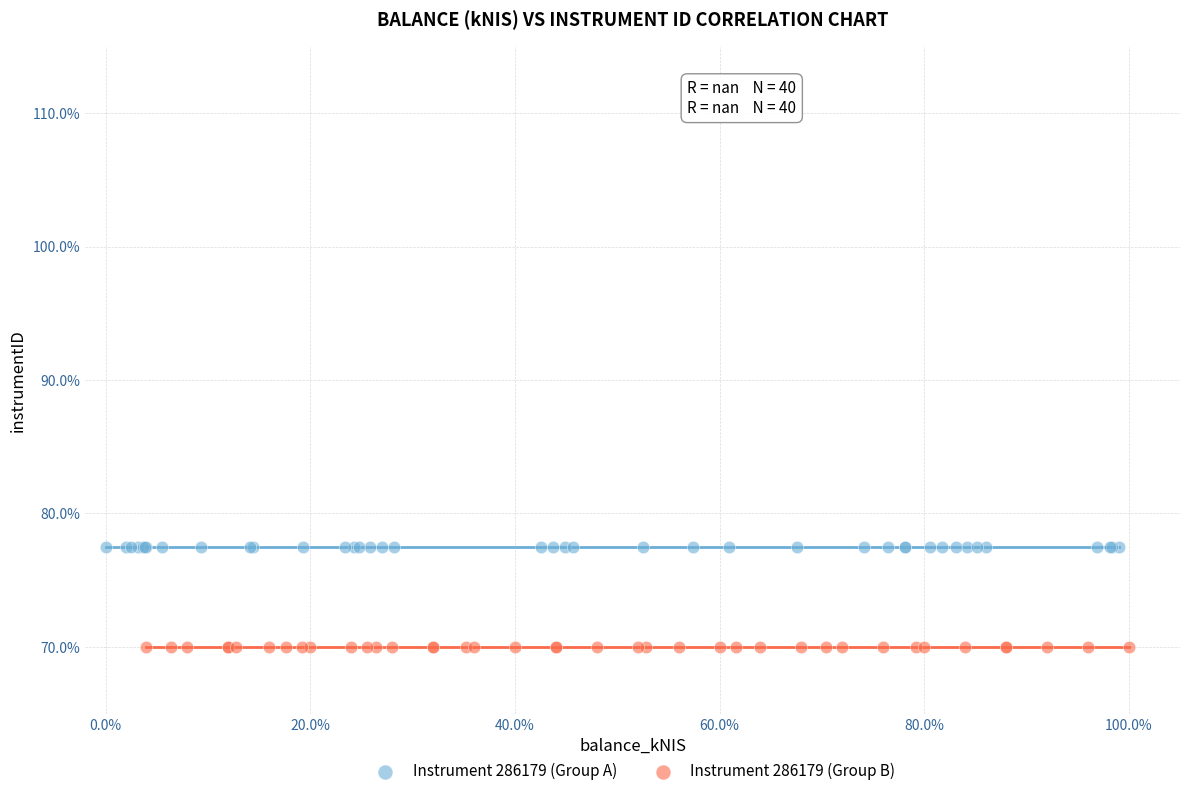

Which series reaches the minimum Y coordinate?

Instrument 286179 (Group B)